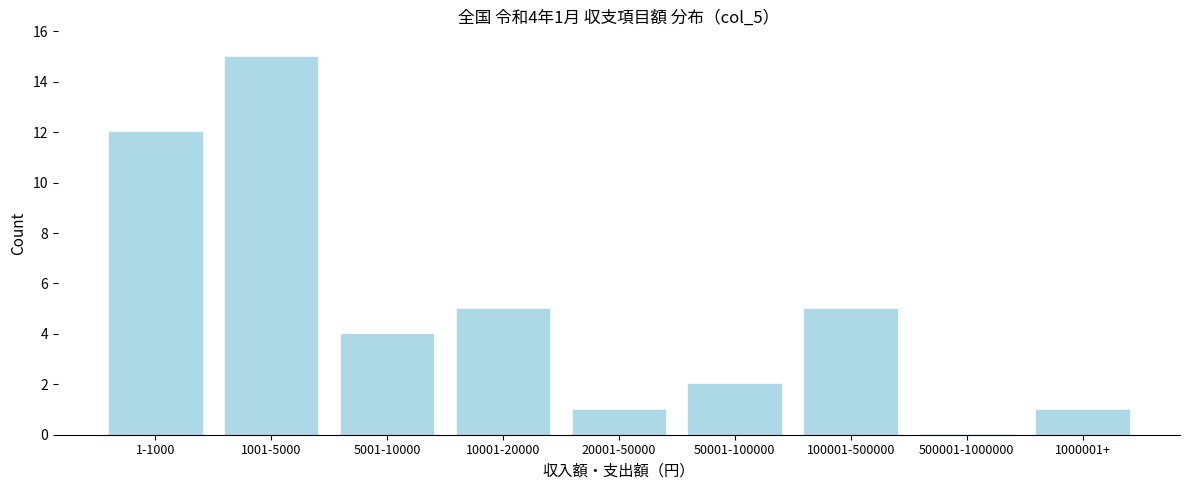

Reading right to left, list all the values displayed in this chart.

1000001+=1	500001-1000000=0	100001-500000=5	50001-100000=2	20001-50000=1	10001-20000=5	5001-10000=4	1001-5000=15	1-1000=12